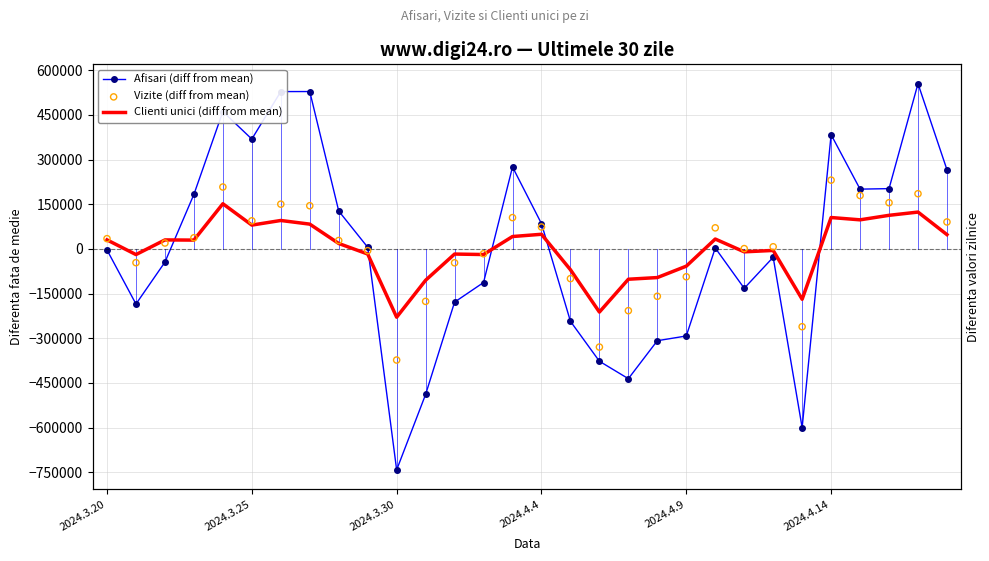

Is the value of Clienti unici (diff from mean) at 22 greater than the value of Afisari (diff from mean) at 2024.4.4?

No